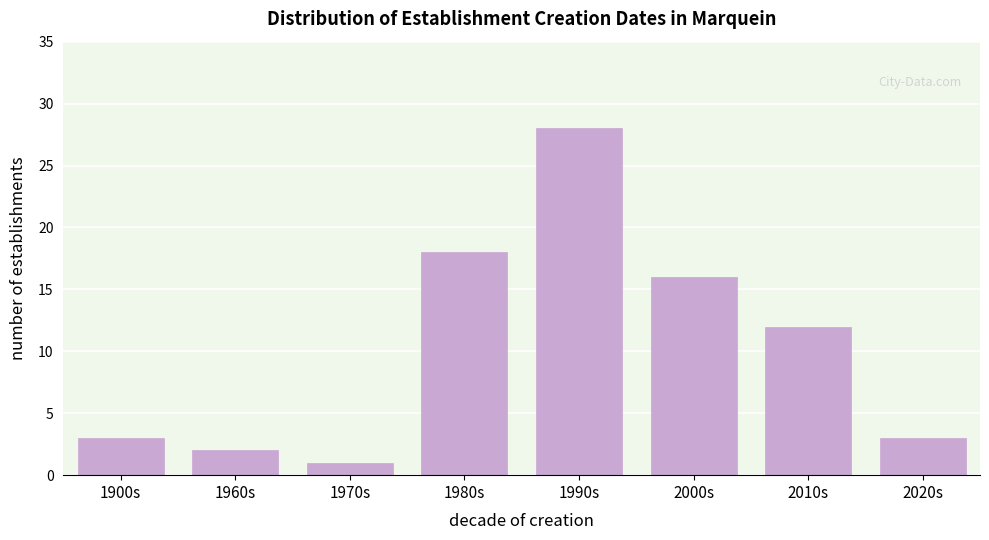

Reading left to right, what are all the values shown in this chart?

1900s=3	1960s=2	1970s=1	1980s=18	1990s=28	2000s=16	2010s=12	2020s=3